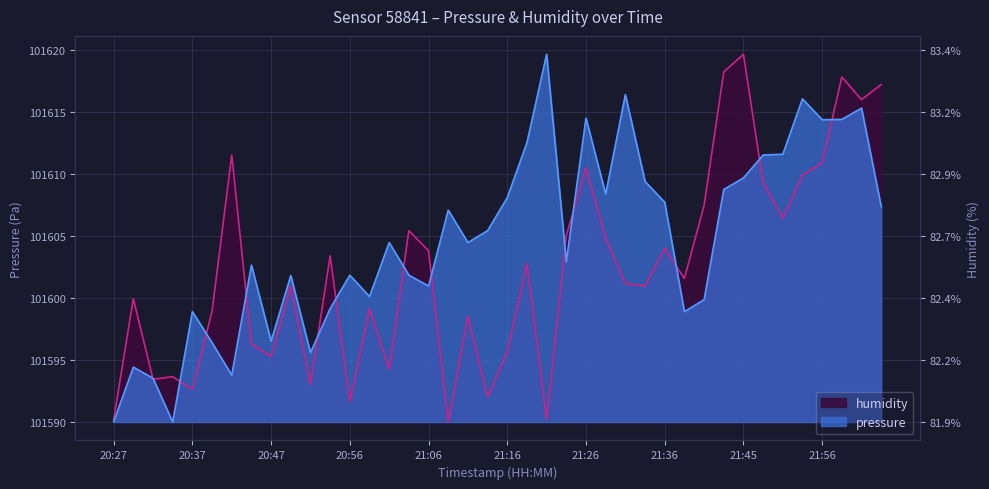

Rank the series by their average value, from lowest to highest.

humidity, pressure